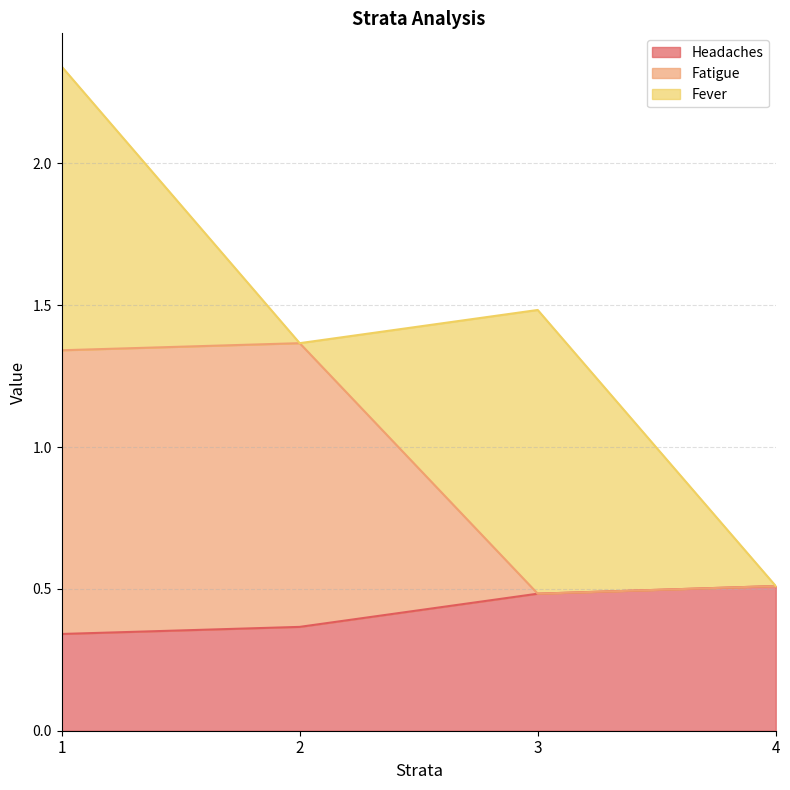

How many values in the Fatigue series exceed 1?

2